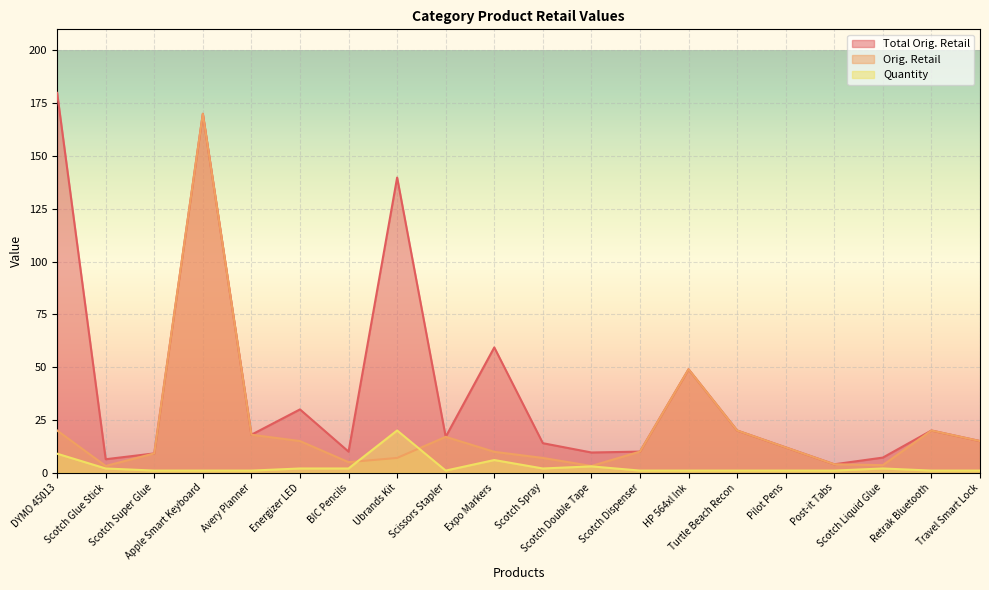

What is the label of the 4th point from the left?

Apple Smart Keyboard